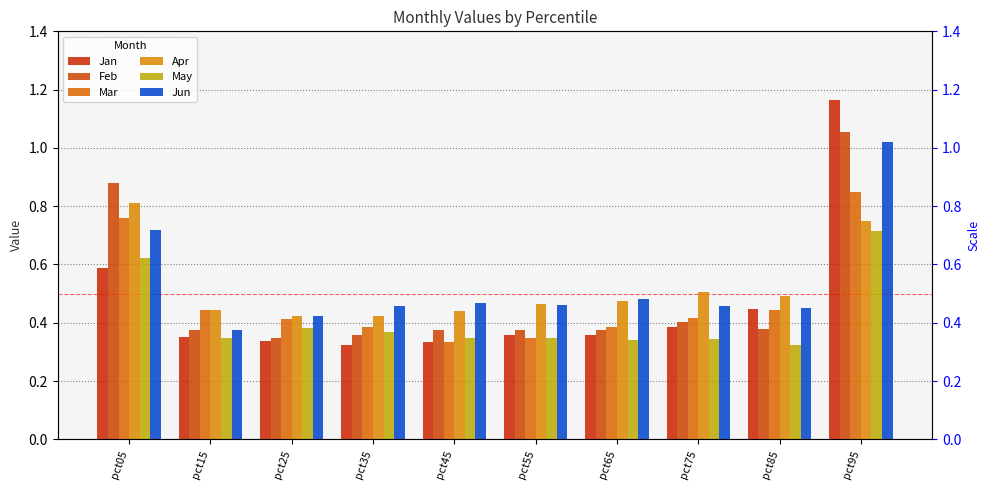

What is the average value of the Jan series?

0.5